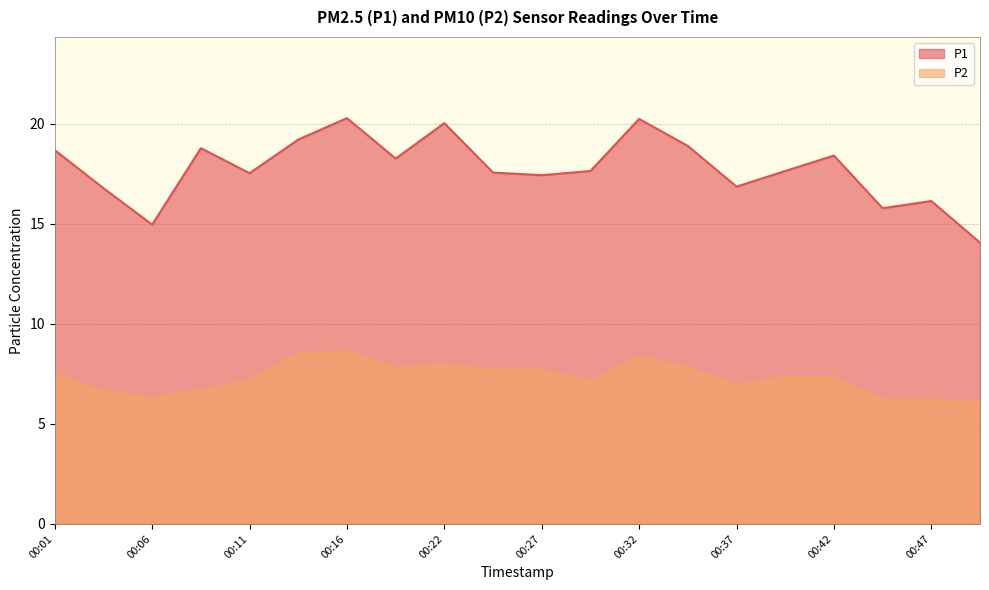

What is the value of the P2 point at the 16th from the left?

7.3